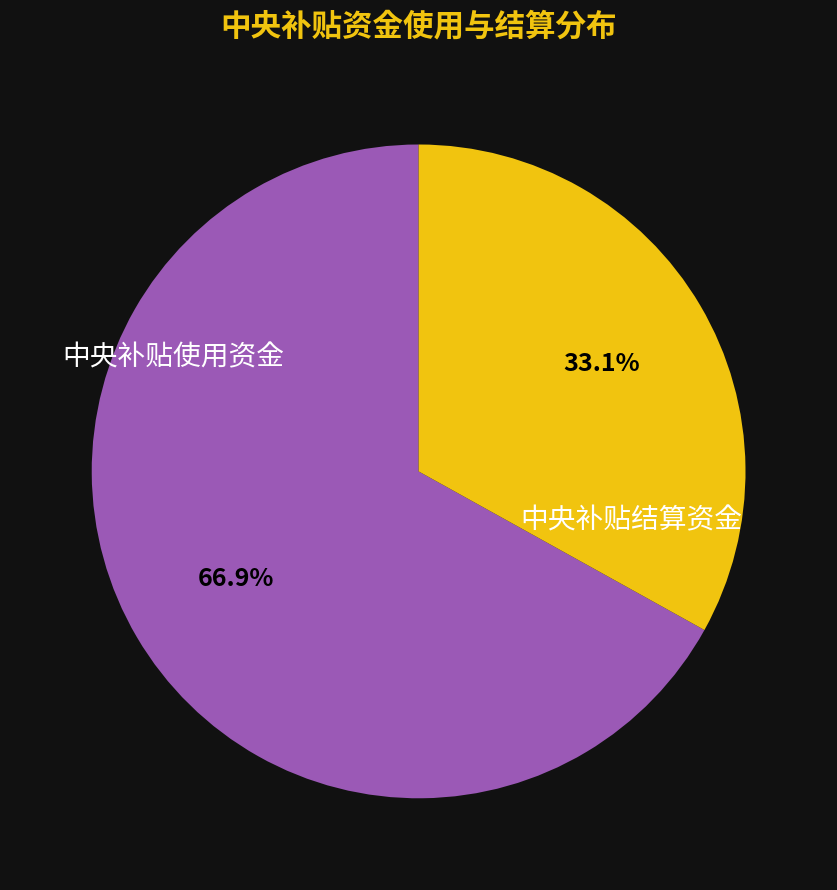

Count the number of slices in the pie.

2